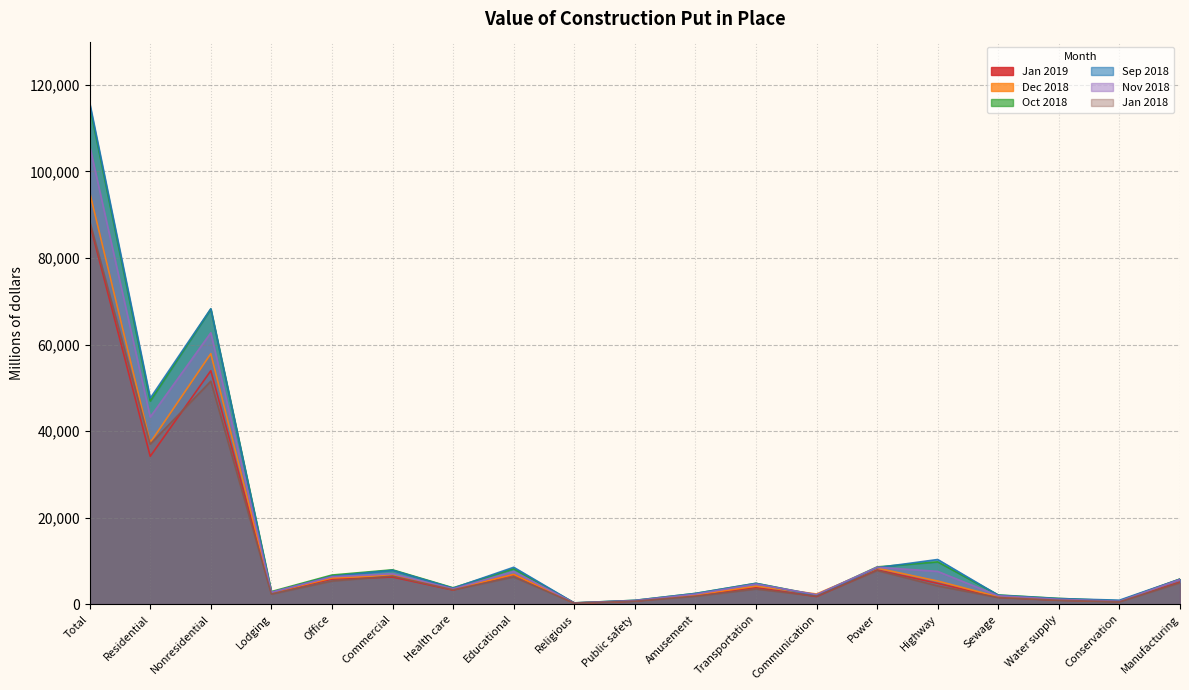

At which label does Jan 2019 reach its peak?

Total